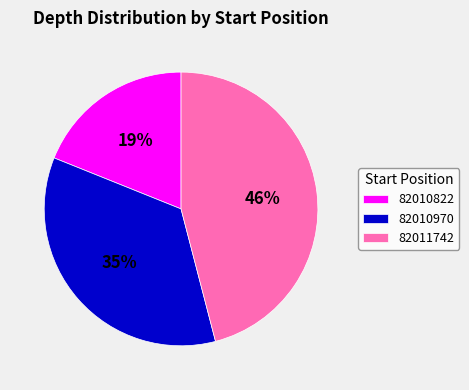

Which slice is the largest?

82011742